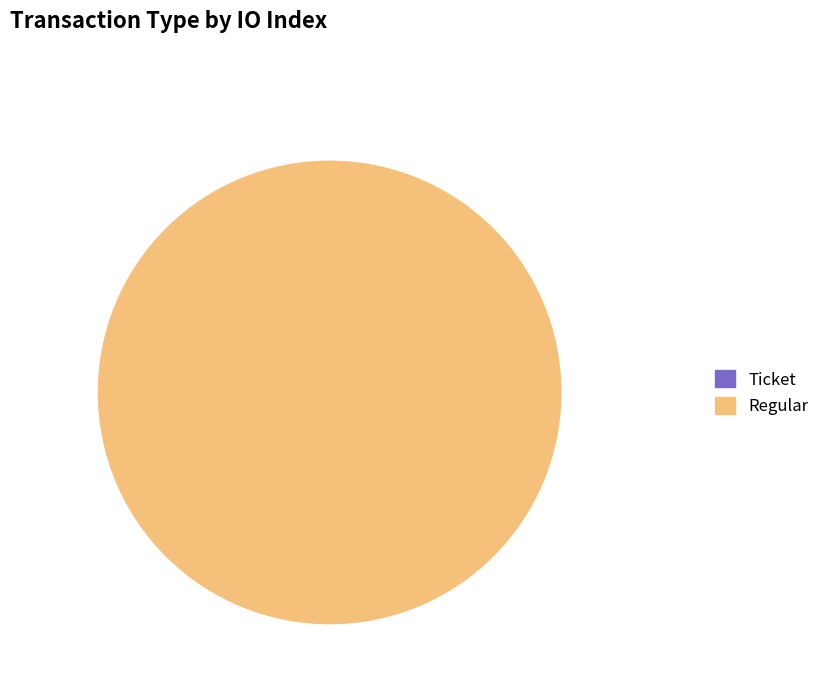

How many slices are in this pie chart?

2